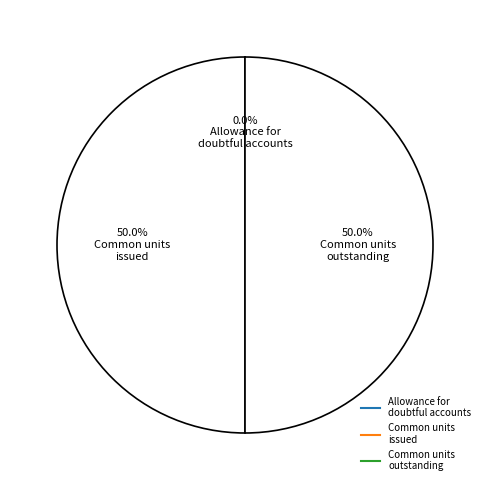

What portion of the pie excludes Allowance for doubtful accounts?

100.0%